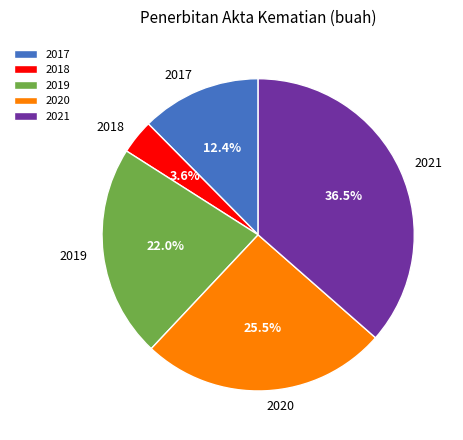

How many slices are in this pie chart?

5